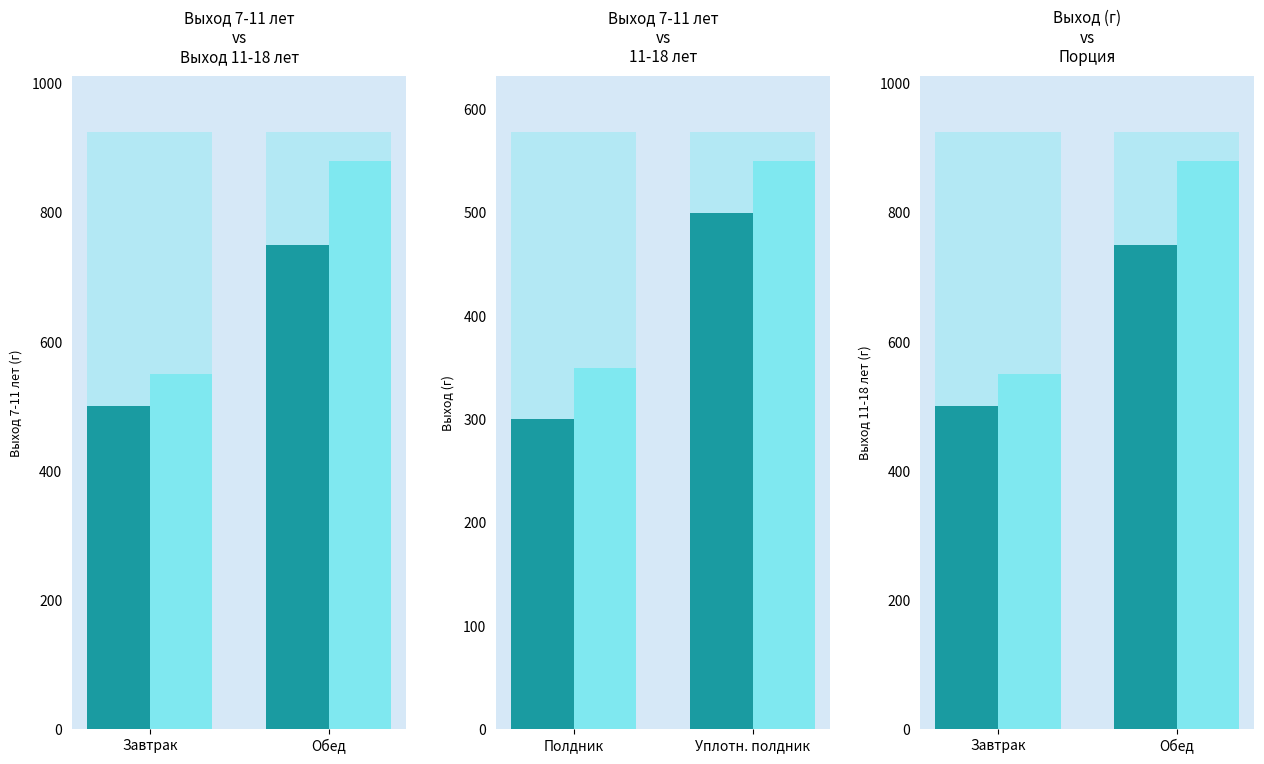

Between Завтрак and Обед, which series saw the biggest shift?

11-18 лет